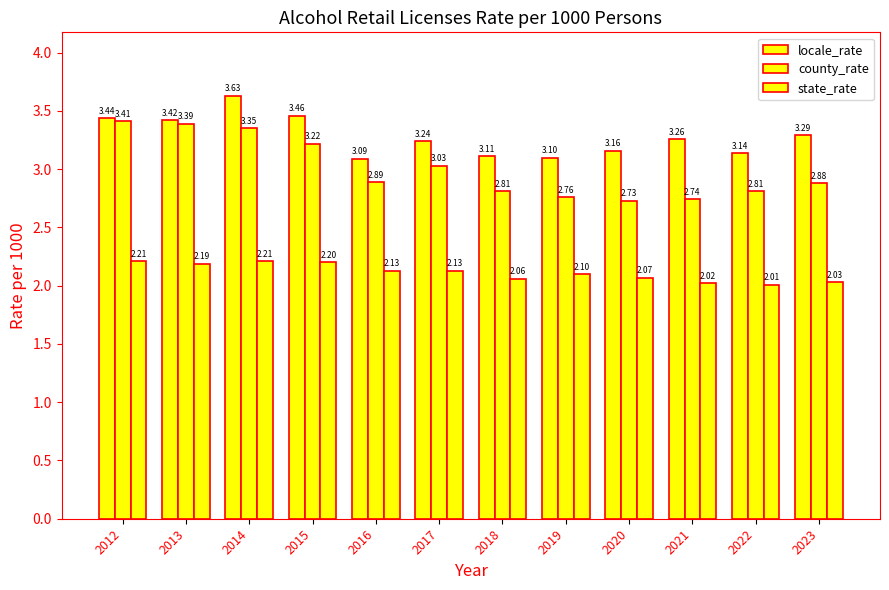

At which category is the sum across all series the highest?

2014